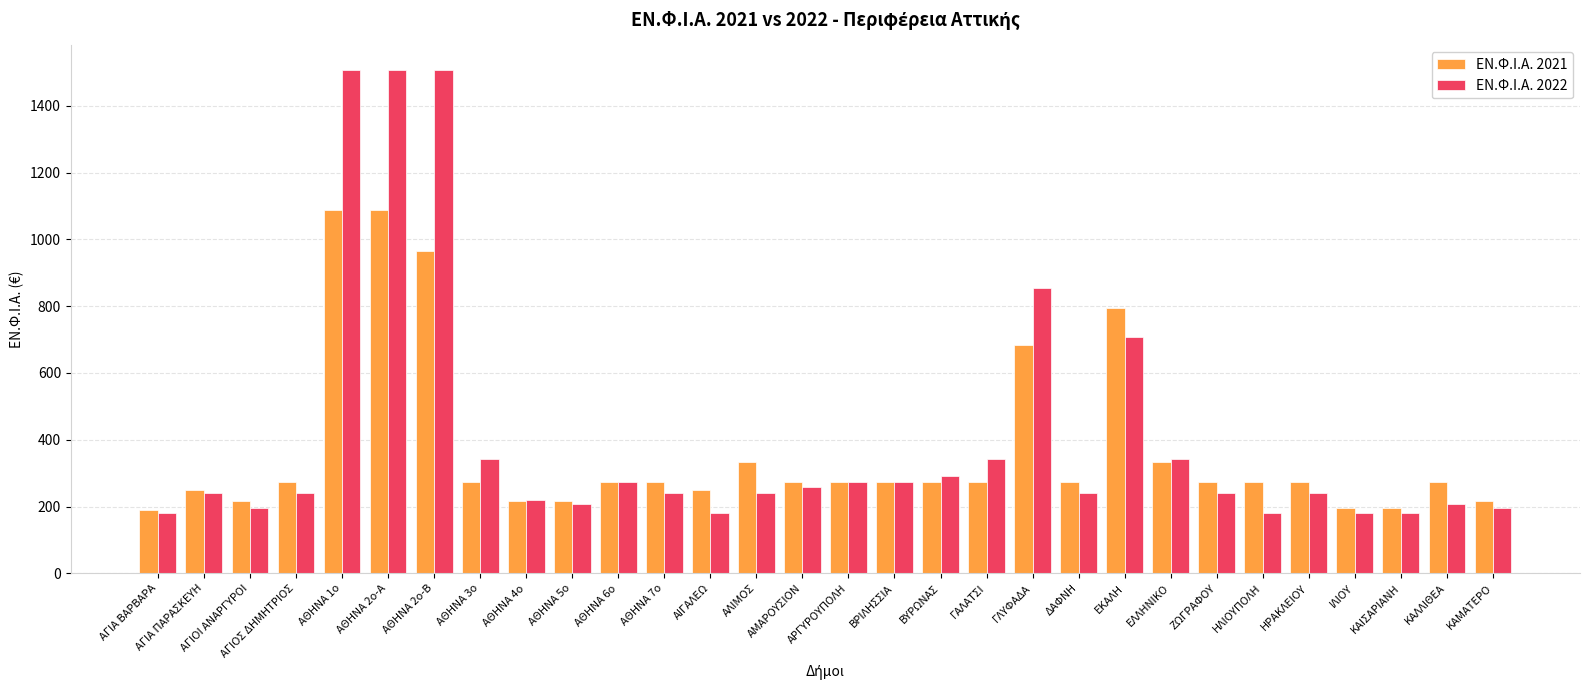

The value of ΕΝ.Φ.Ι.Α. 2022 at ΑΡΓΥΡΟΥΠΟΛΗ is 95.7. True or false?

False